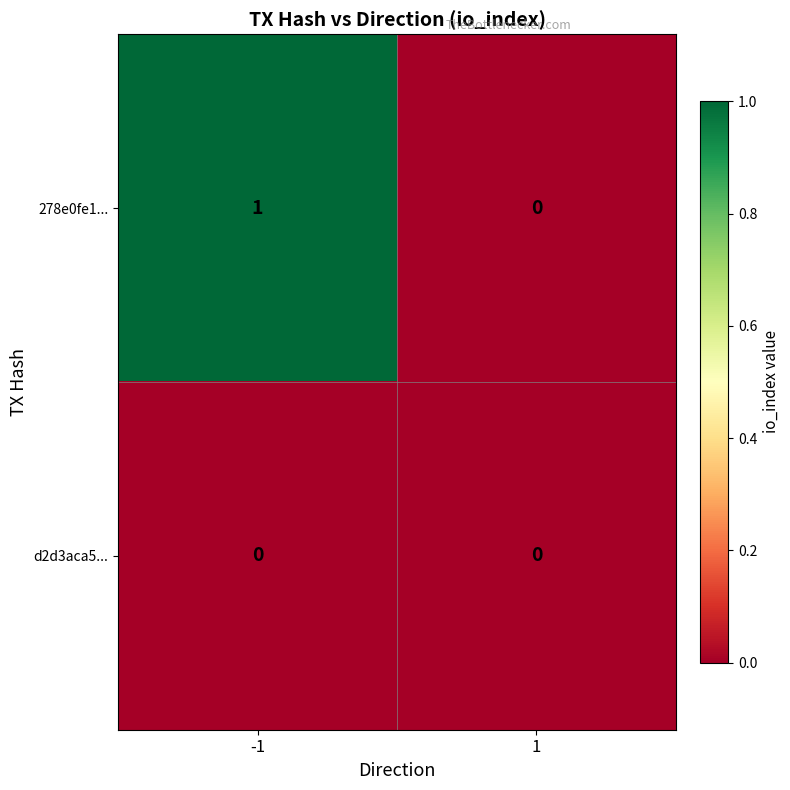

Is the value of d2d3aca5... at -1 greater than the value of 278e0fe1... at -1?

No